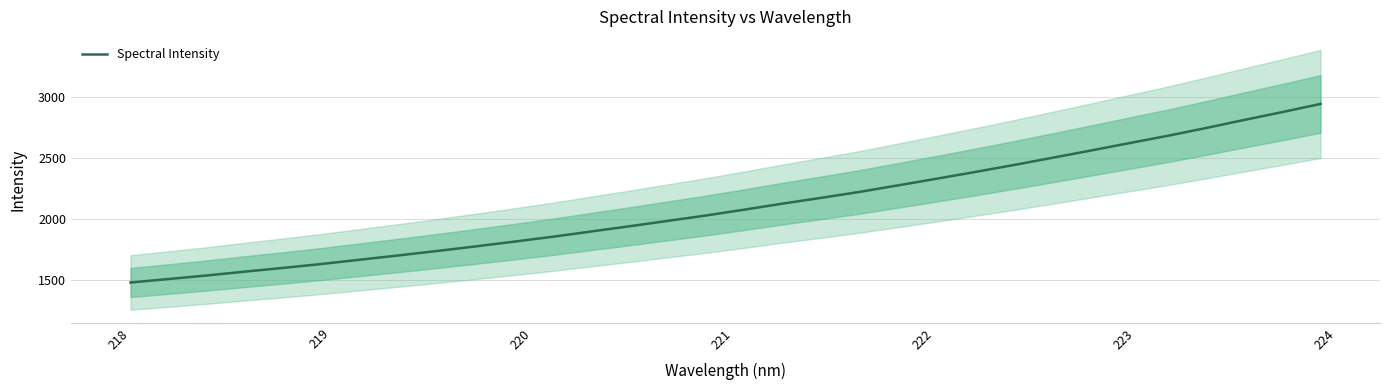

Reading right to left, transcribe all the data shown in this chart.

2940.0	2873.2	2808.6	2742.4	2679.0	2619.2	2559.1	2499.9	2441.4	2384.9	2330.2	2276.2	2222.9	2174.5	2127.5	2078.1	2030.5	1986.3	1942.1	1899.4	1856.4	1816.7	1778.1	1740.6	1704.5	1669.8	1634.9	1602.7	1572.2	1540.5	1511.4	1482.6